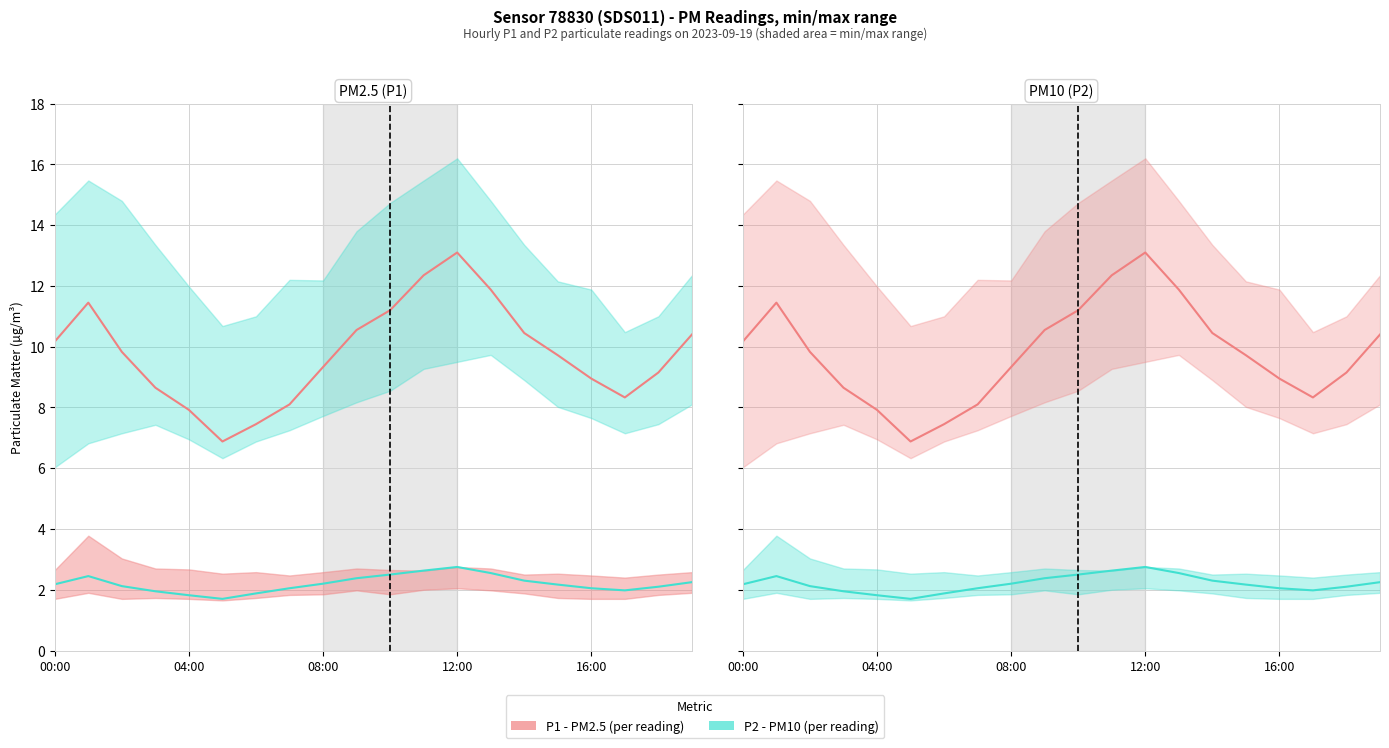

What are all the series names shown in the legend?

P1 (PM2.5), P2 (PM10)